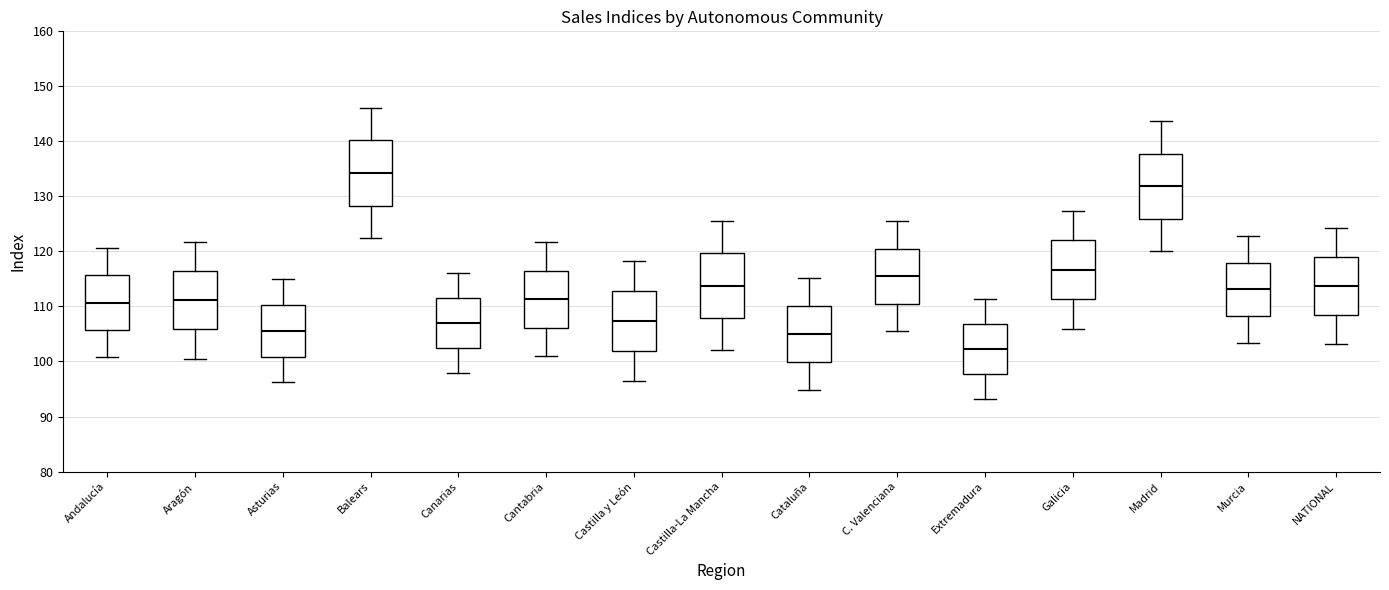

Where is the lower edge of the box for Asturias on the y-axis? The values are not printed on the chart, so give them approximately, as read against the axis.

101